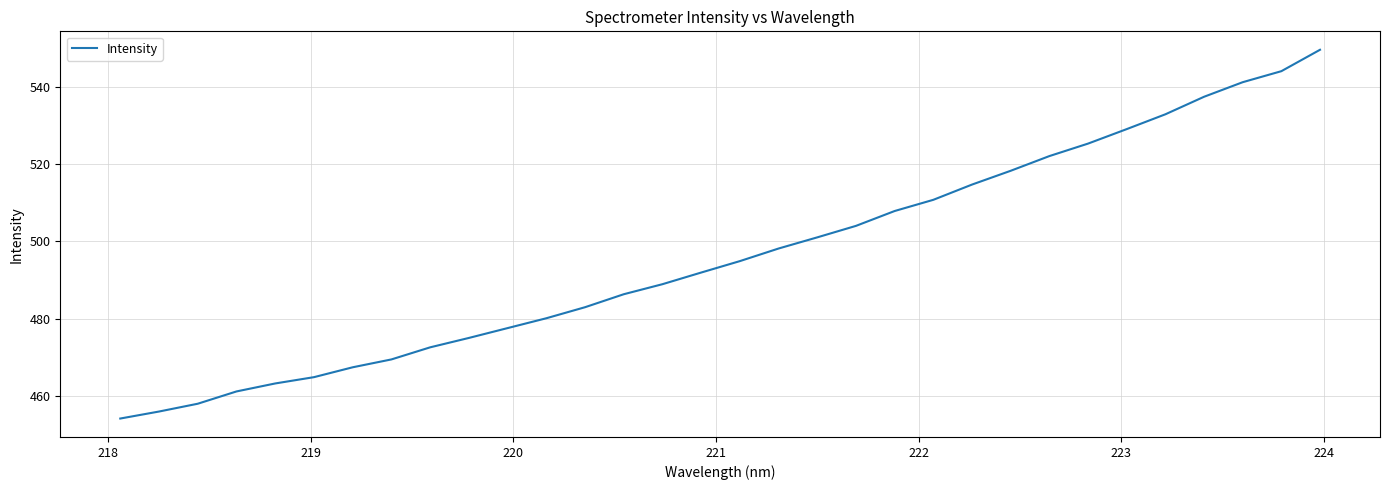

What is the difference between the maximum and minimum values?

95.5